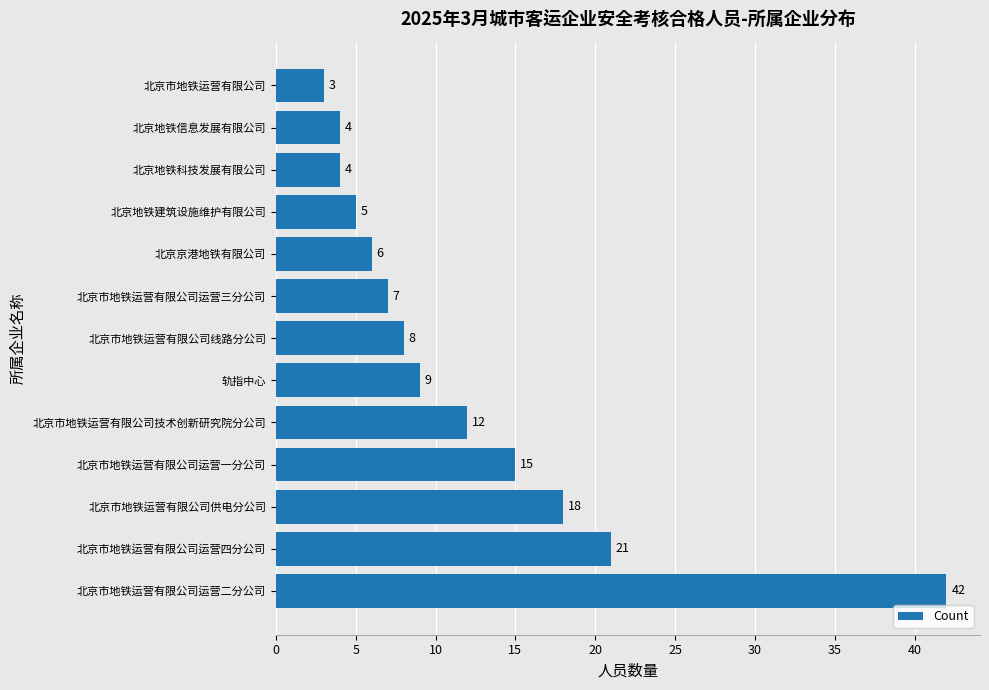

The chart shows a value of 26 at 北京市地铁运营有限公司运营一分公司. True or false?

False